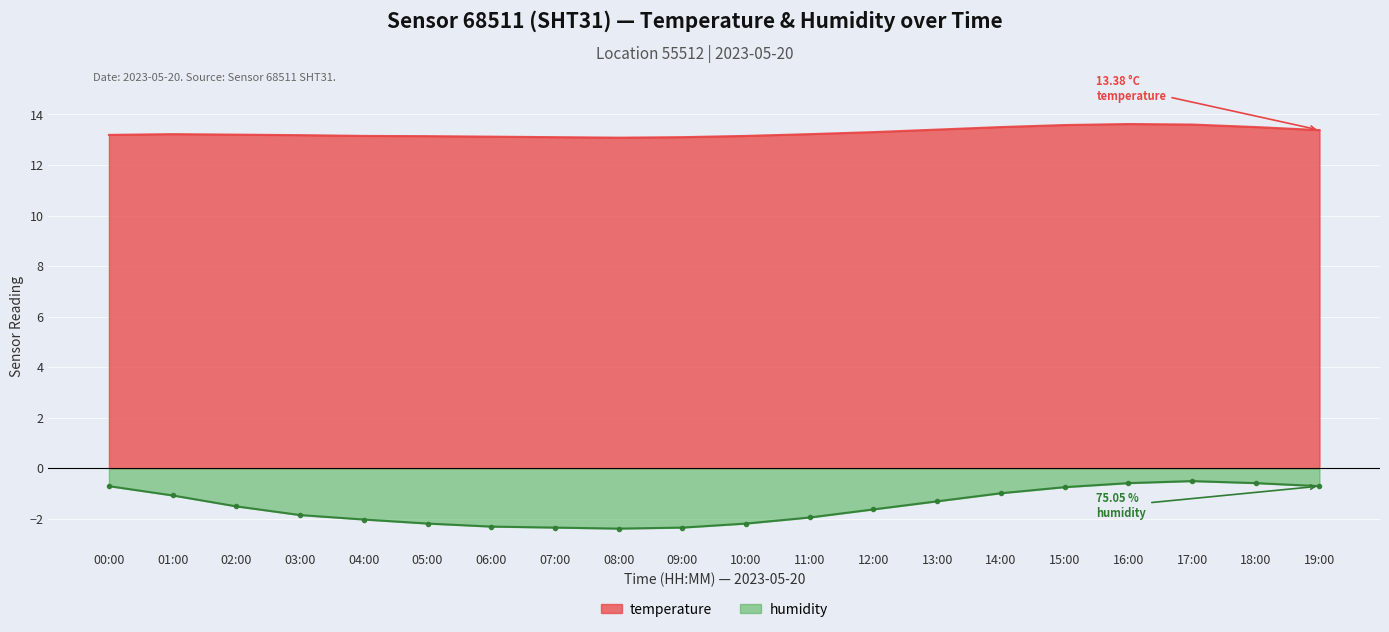

How many data points in humidity are above -1?

7